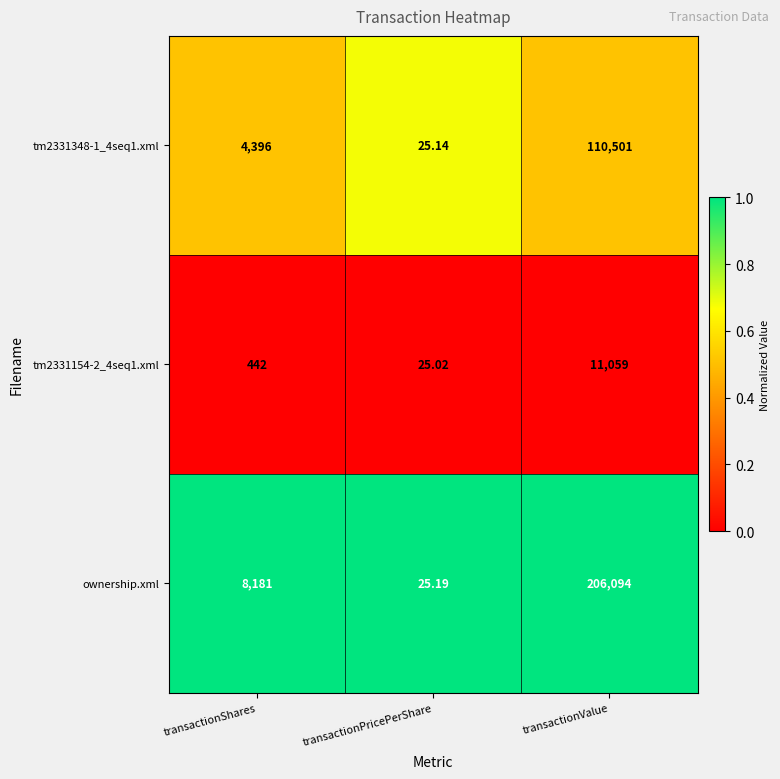

Which series has the largest total across all categories?

ownership.xml